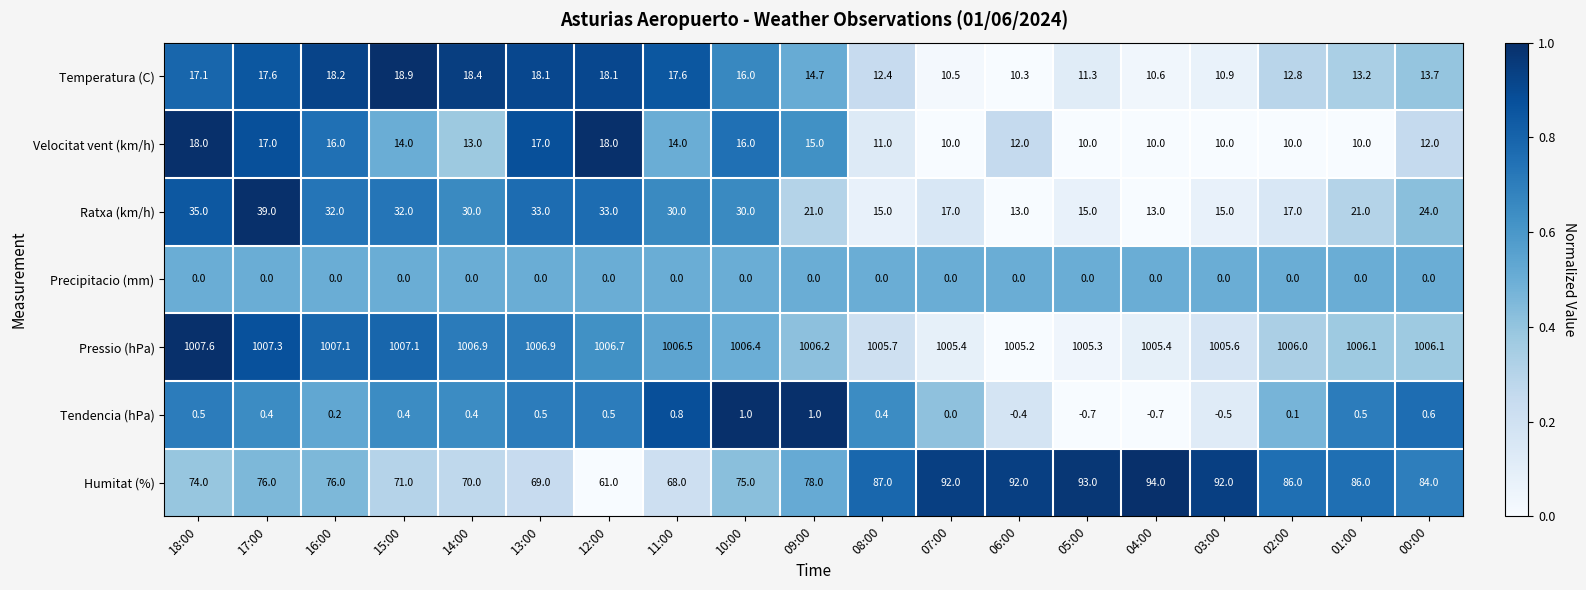

What value does the Pressio (hPa) series have at 07:00?

1005.4